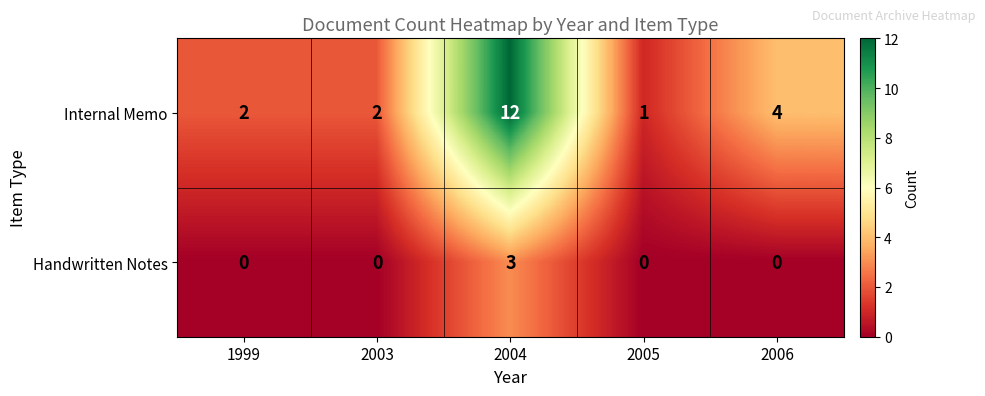

How many values in the Handwritten Notes series exceed 0?

1